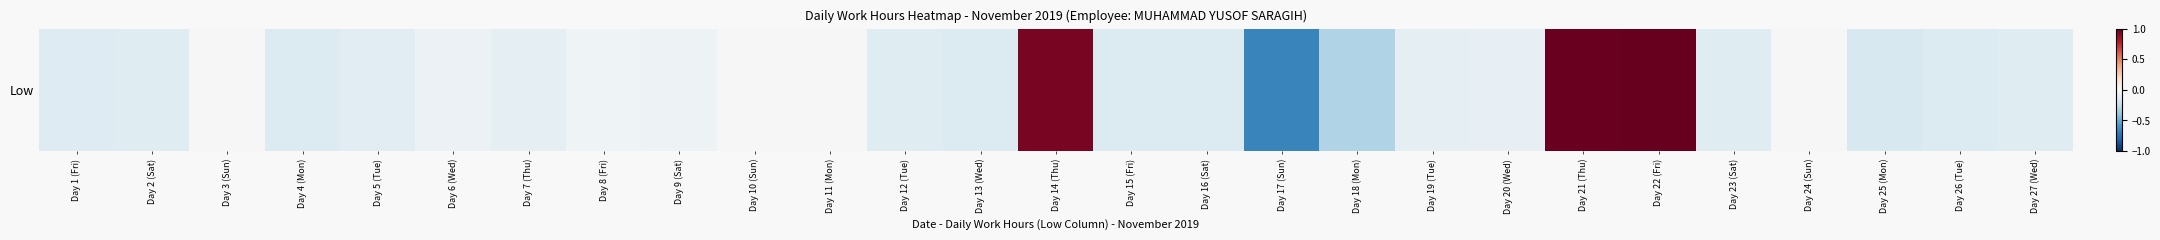

Rank the categories by value from lowest to highest.

Day 17 (Sun), Day 18 (Mon), Day 25 (Mon), Day 15 (Fri), Day 16 (Sat), Day 4 (Mon), Day 13 (Wed), Day 26 (Tue), Day 1 (Fri), Day 2 (Sat), Day 12 (Tue), Day 23 (Sat), Day 27 (Wed), Day 5 (Tue), Day 7 (Thu), Day 19 (Tue), Day 20 (Wed), Day 6 (Wed), Day 9 (Sat), Day 8 (Fri), Day 3 (Sun), Day 10 (Sun), Day 11 (Mon), Day 24 (Sun), Day 14 (Thu), Day 21 (Thu), Day 22 (Fri)